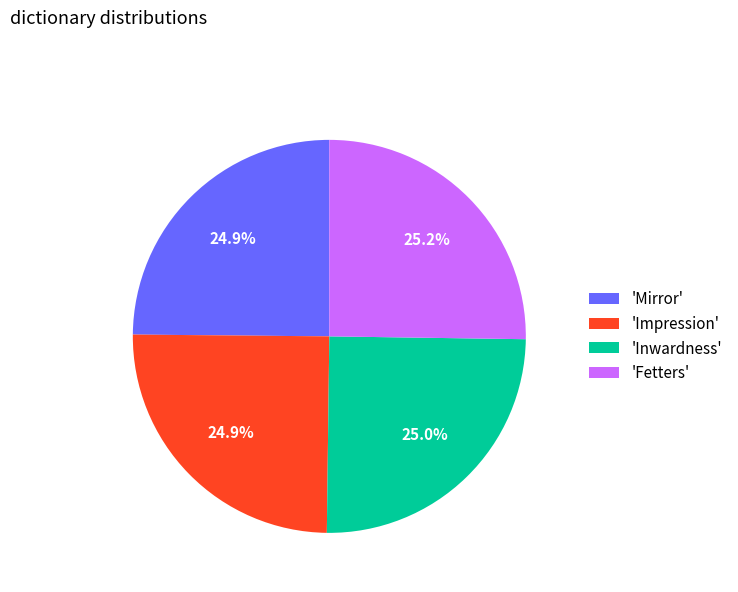

What is the ratio of the value at 'Mirror' to the value at 'Impression'?

1.0